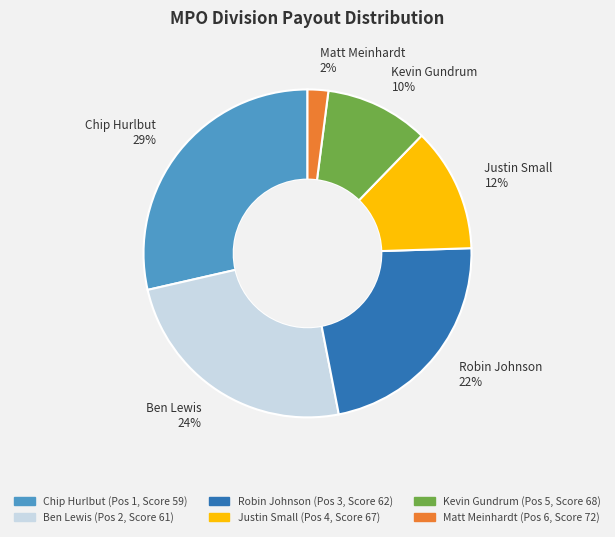

To the nearest percent, what percentage of the pie is Chip Hurlbut 29%?

29%